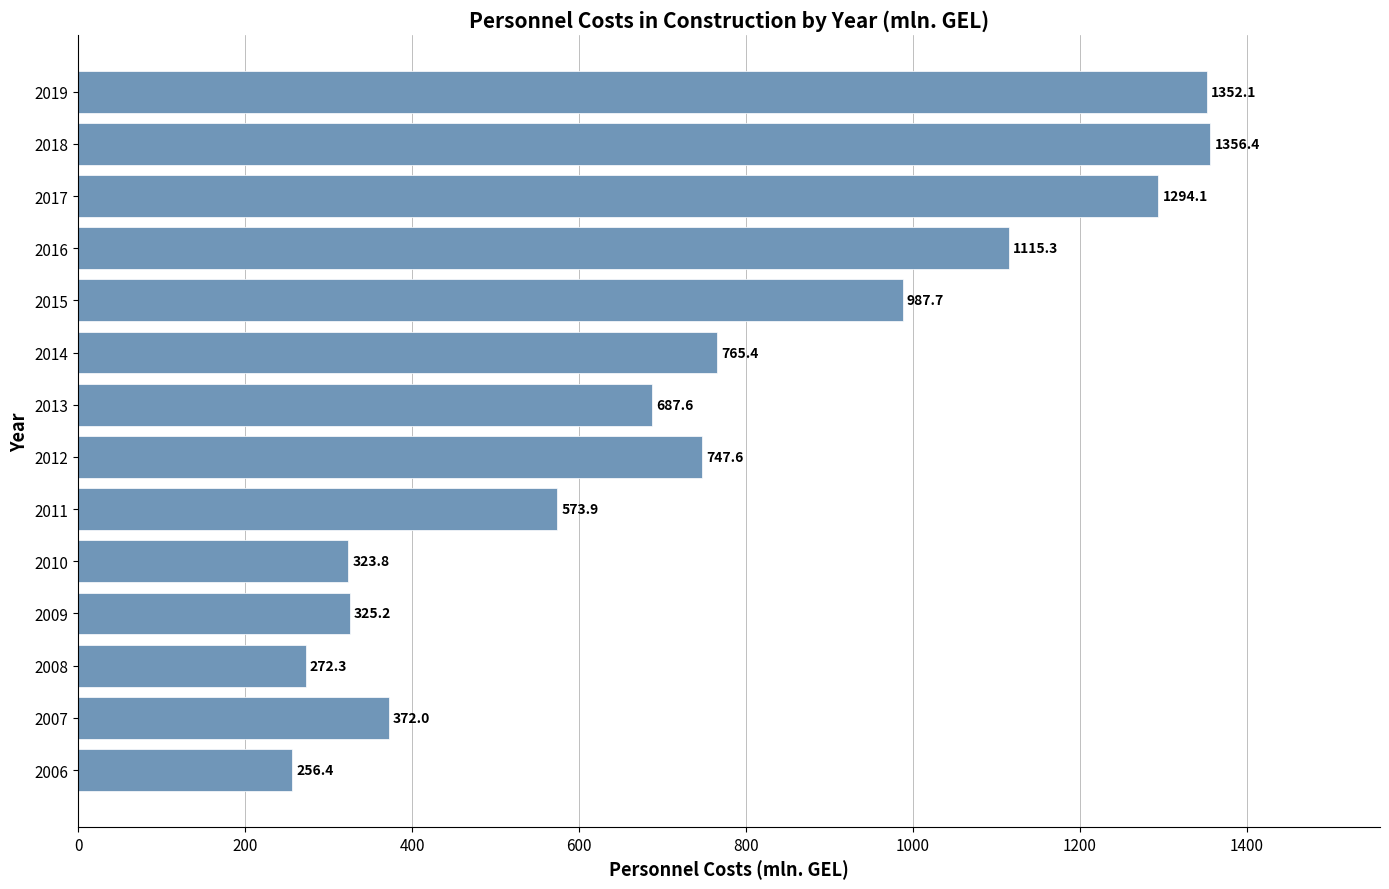

Does the chart contain stacked bars?

No